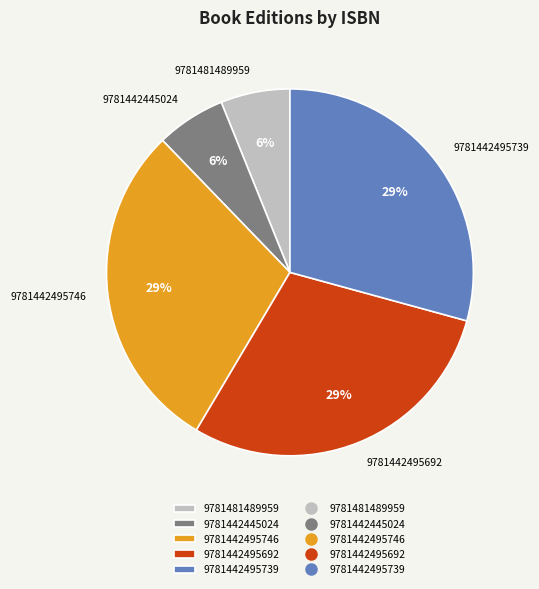

To the nearest percent, what is the combined percentage of 9781442495746 and 9781481489959?

35%